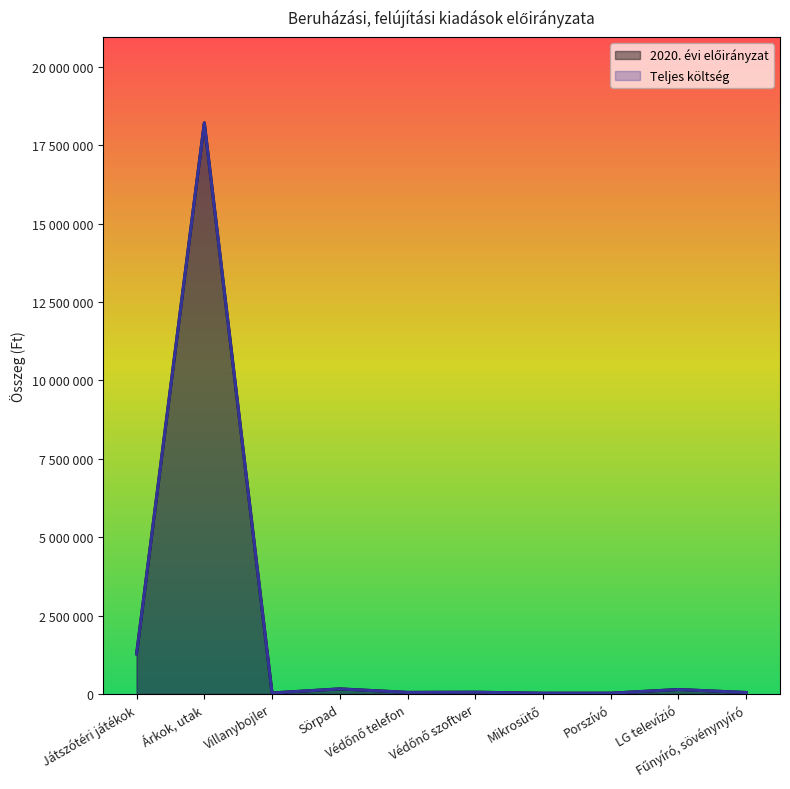

Is the value of Teljes költség at Védőnő szoftver greater than the value of 2020. évi előirányzat at Villanybojler?

Yes